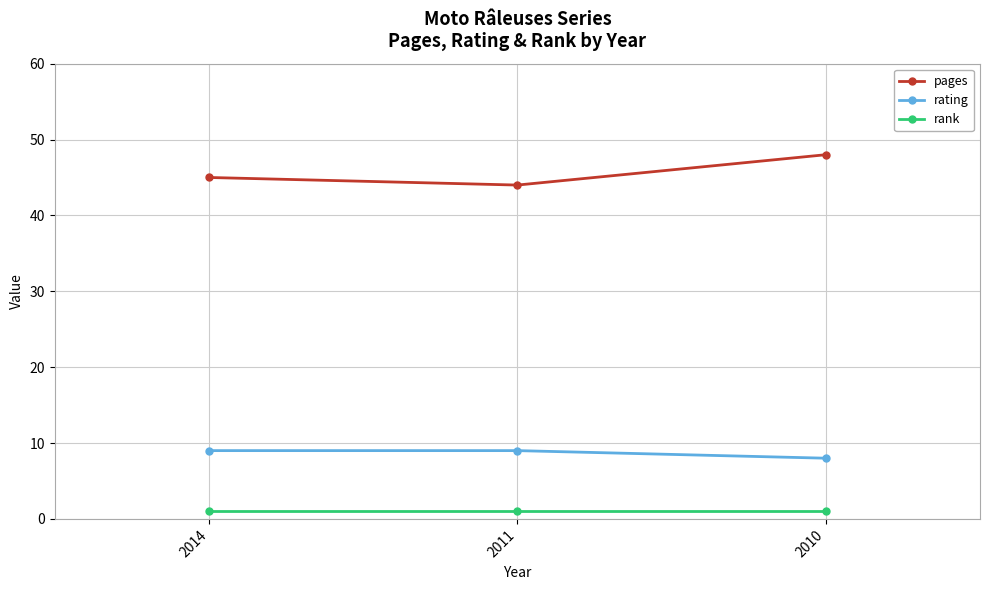

What is the maximum value for rating?

9